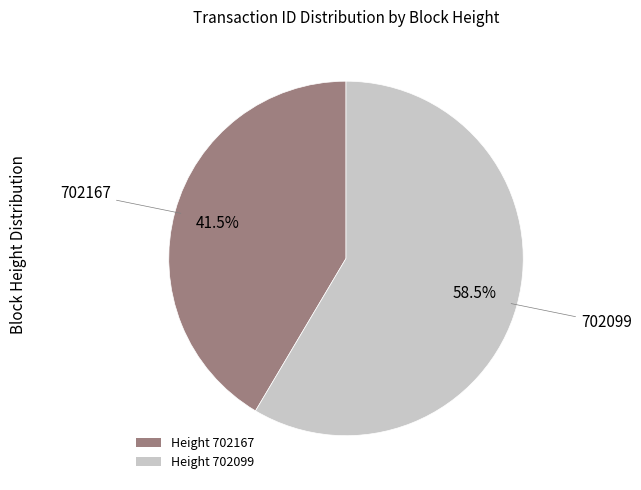

To the nearest percent, what is the difference between the largest and smallest slice percentages?

17%